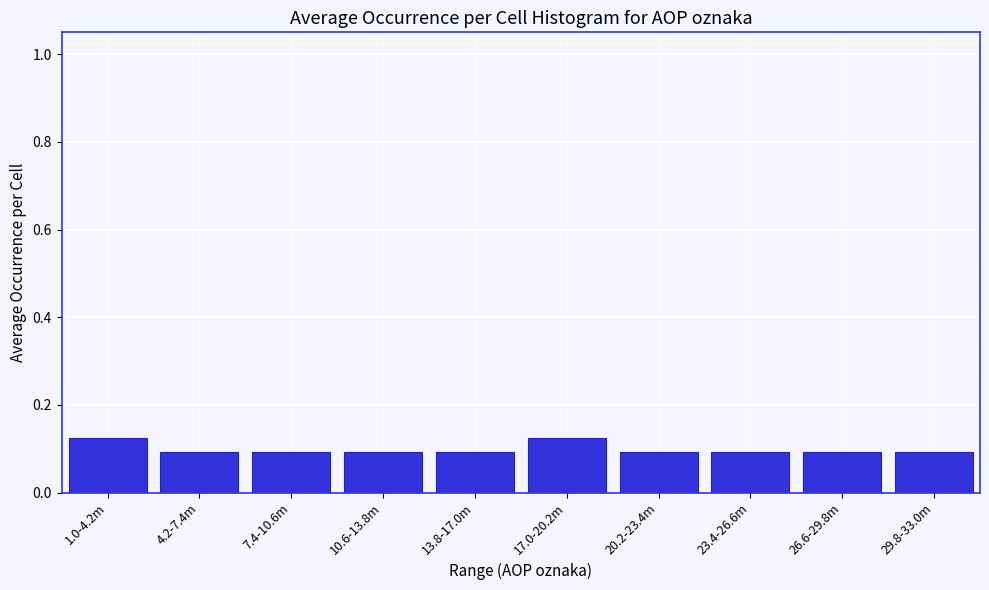

Is it true that the value at 17.0-20.2m is 0.1?

True